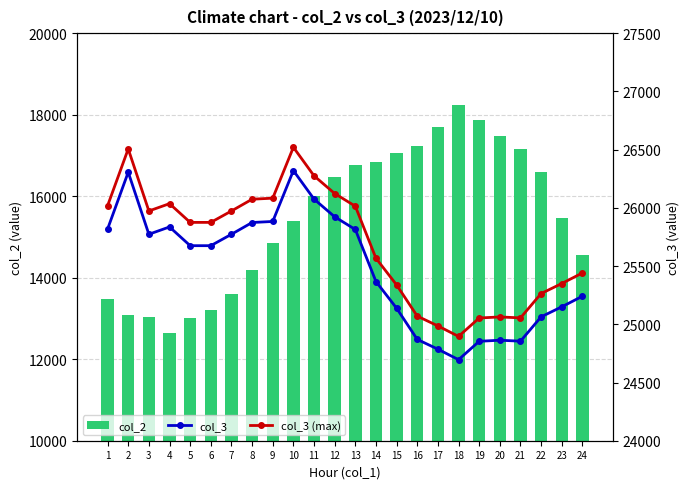

The value of col_2 at 9 is 22918. True or false?

False